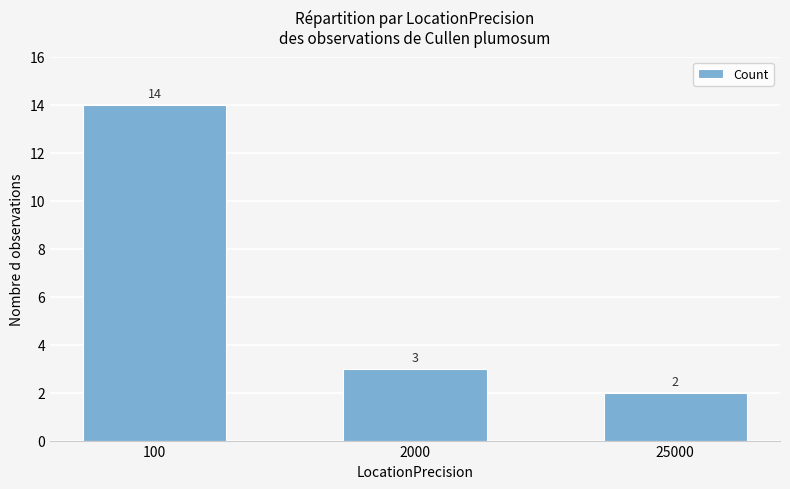

What value does the data have at 100, to the nearest 5?

15